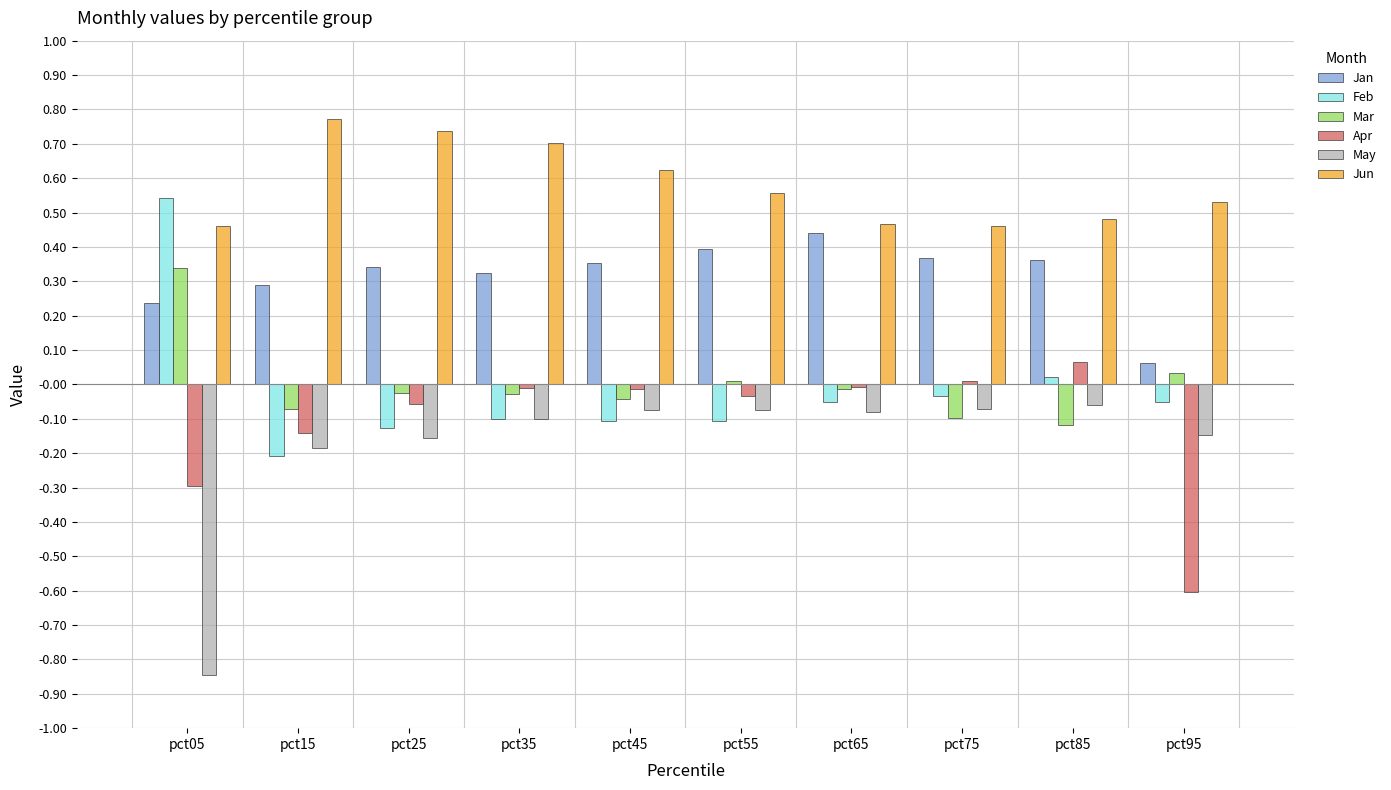

How many values in Apr are below zero?

8